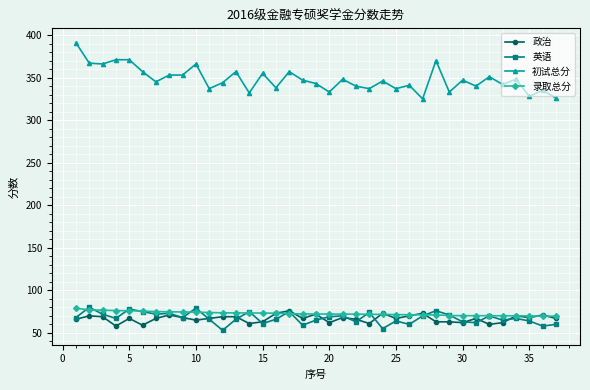

What is the sum of all 英语 values?

2499.0